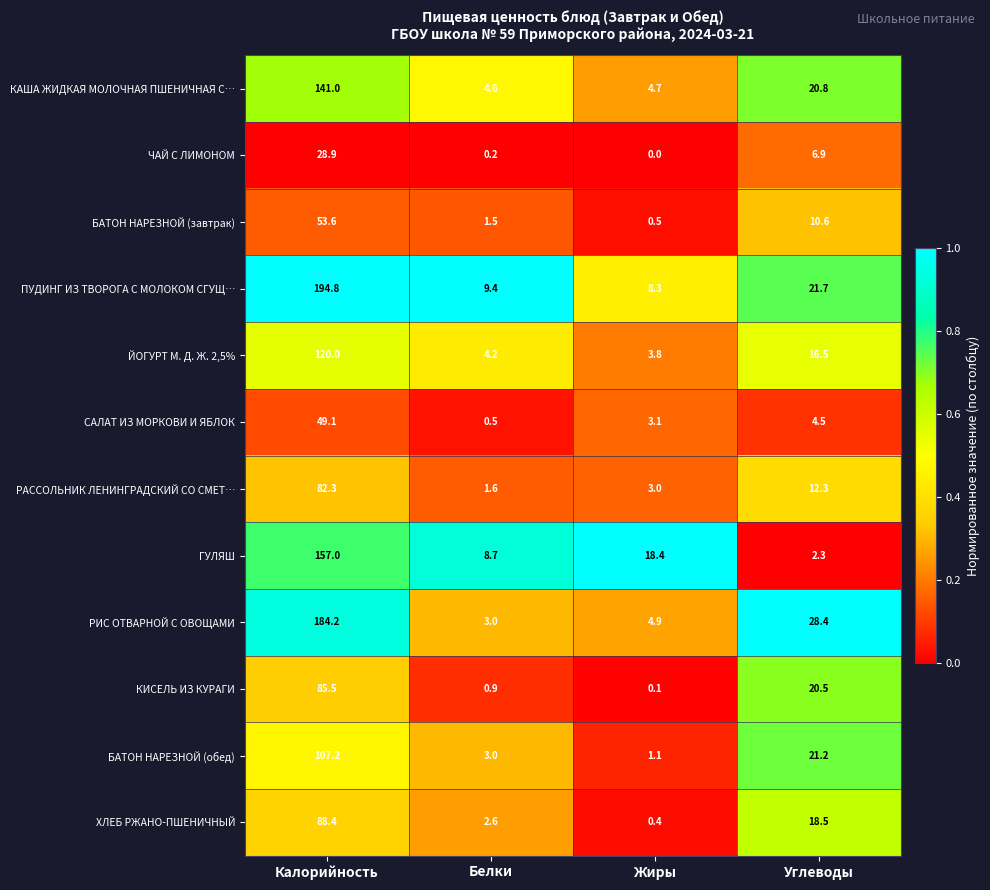

What is the difference between the maximum and second lowest values in the КАША ЖИДКАЯ МОЛОЧНАЯ ПШЕНИЧНАЯ С… series?

136.3